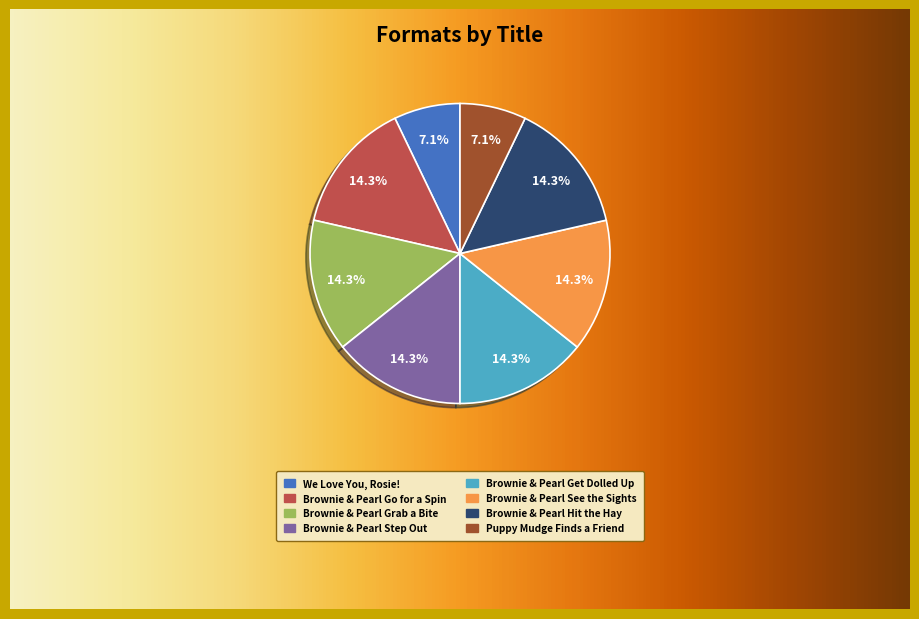

Does Brownie & Pearl Step Out represent more than half of the total?

No